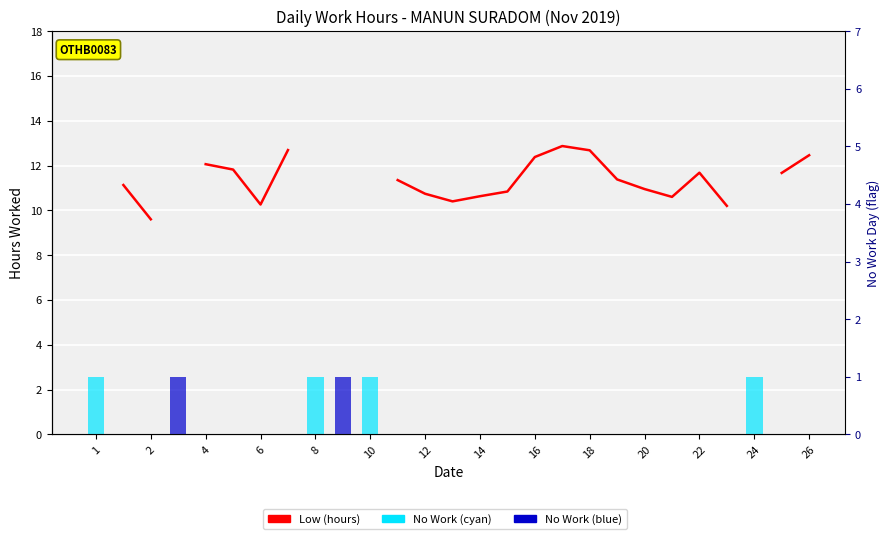

The chart shows a value of 11.7 at 22. True or false?

True